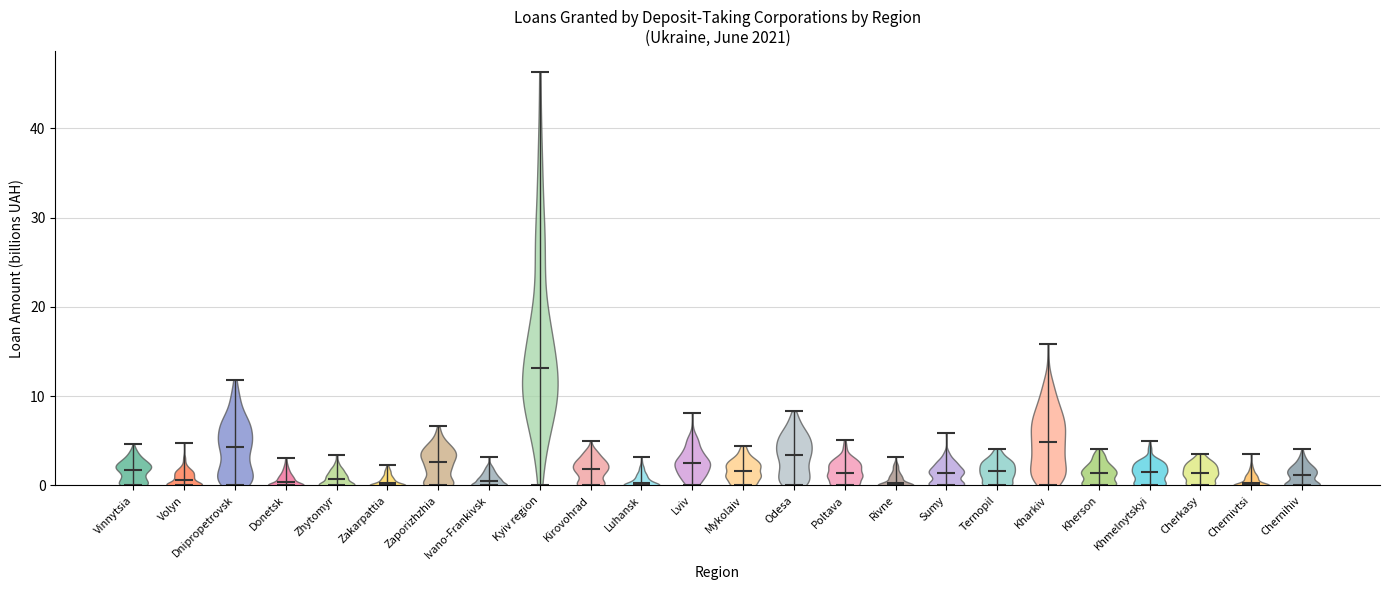

What is the lowest point the violin for Luhansk reaches on the y-axis? The values are not printed on the chart, so give them approximately, as read against the axis.

0